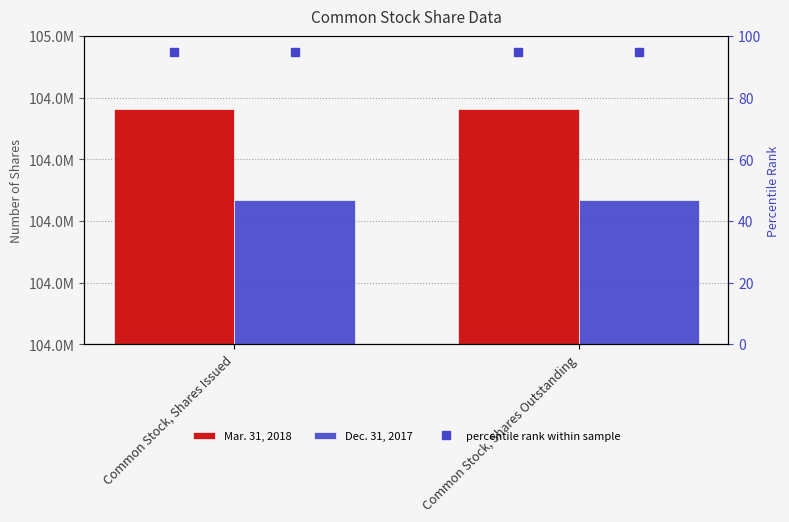

Reading left to right, transcribe all the data shown in this chart.

Mar. 31, 2018: 104762691	104762691
Dec. 31, 2017: 104468460	104468460